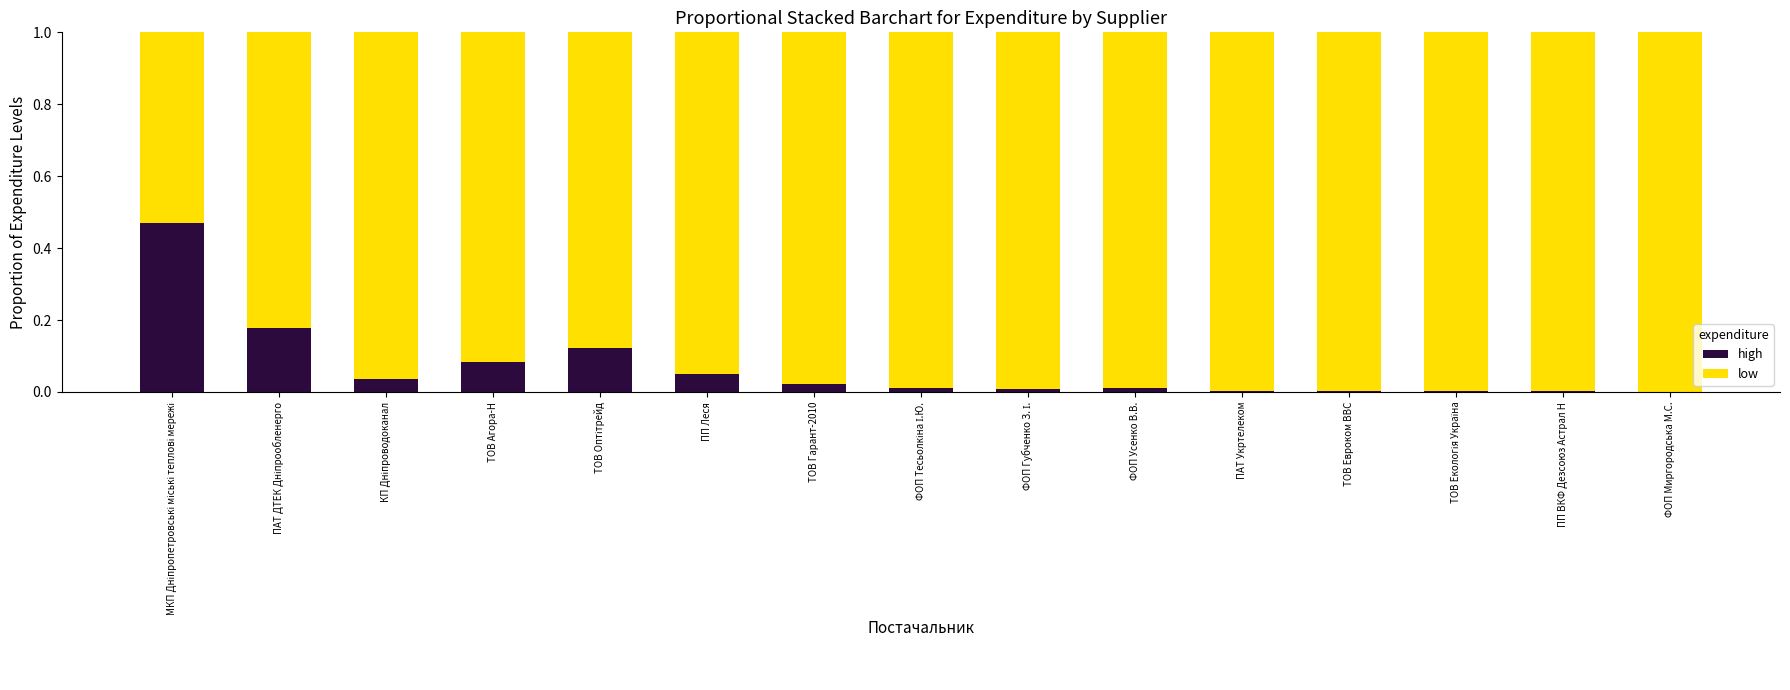

What is the label of the 4th bar from the left?

ТОВ Агора-Н